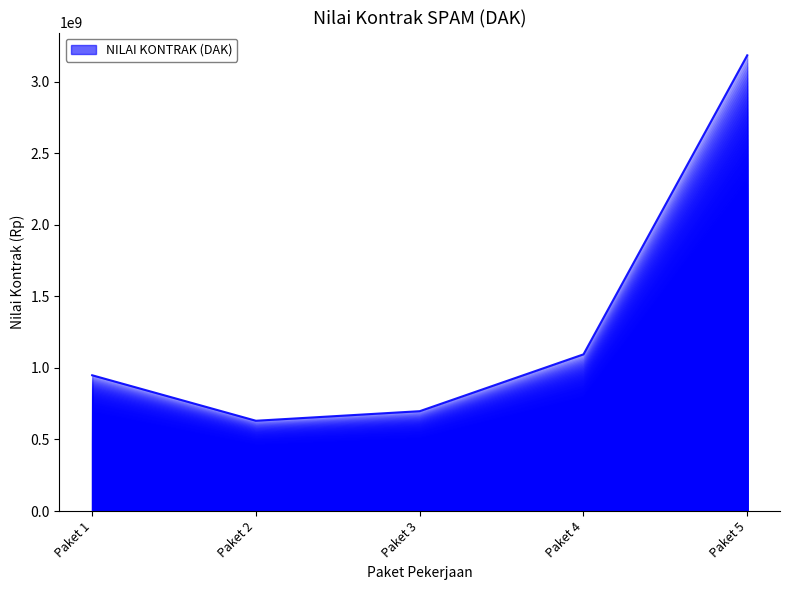

What is the approximate value at Paket 5, to the nearest 50?

3185100000